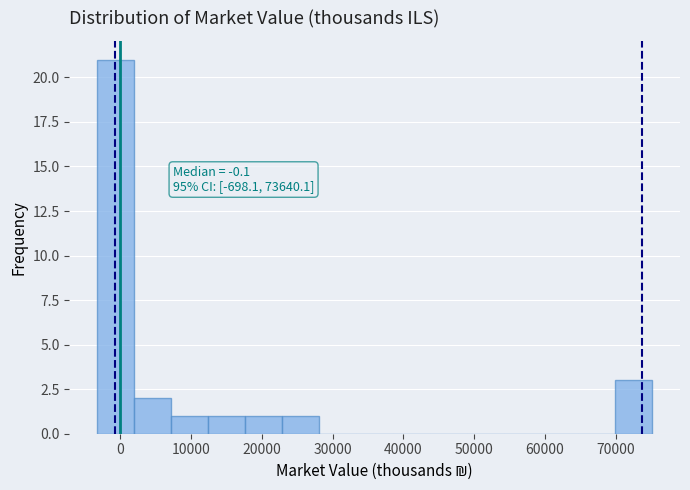

Over which range of the x-axis is the bar tallest?

-3000 to 2000